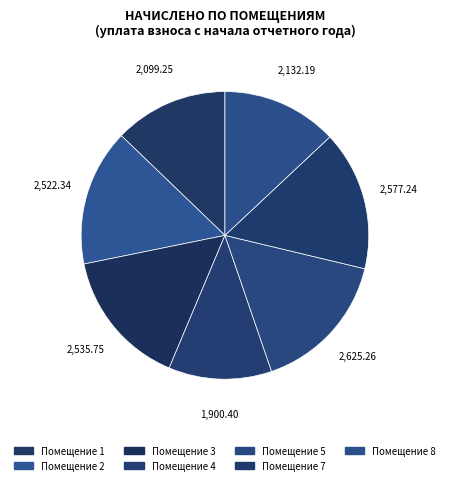

Does any single category account for the majority?

No